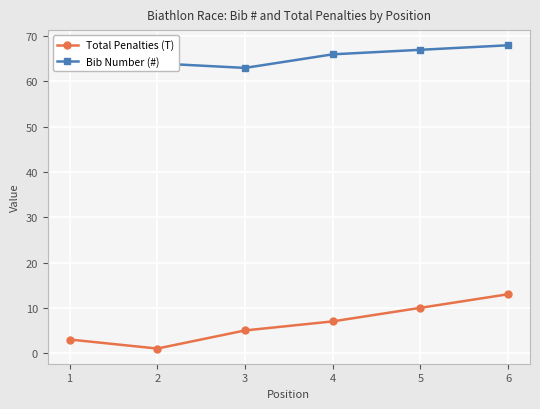

Which series has the largest total across all categories?

Bib Number (#)